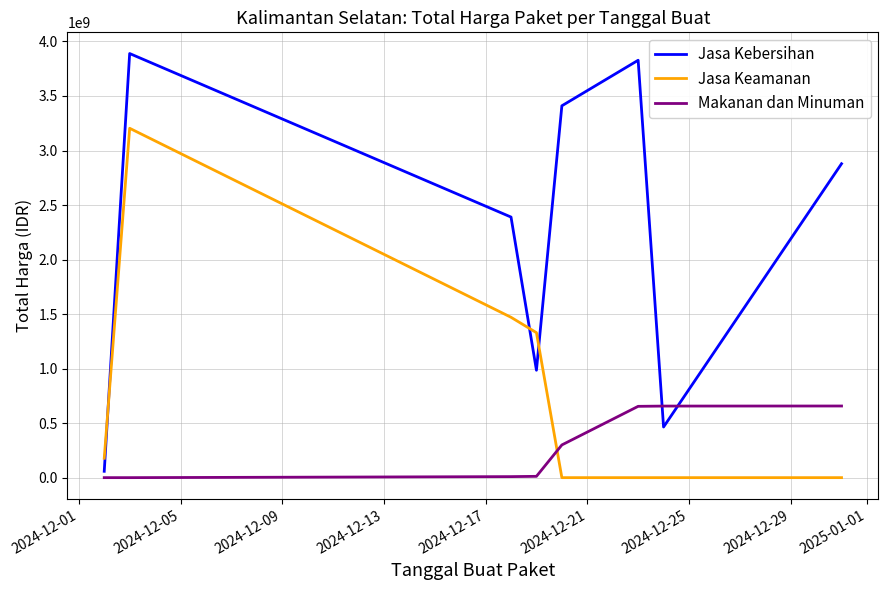

How many lines are shown in the chart?

3